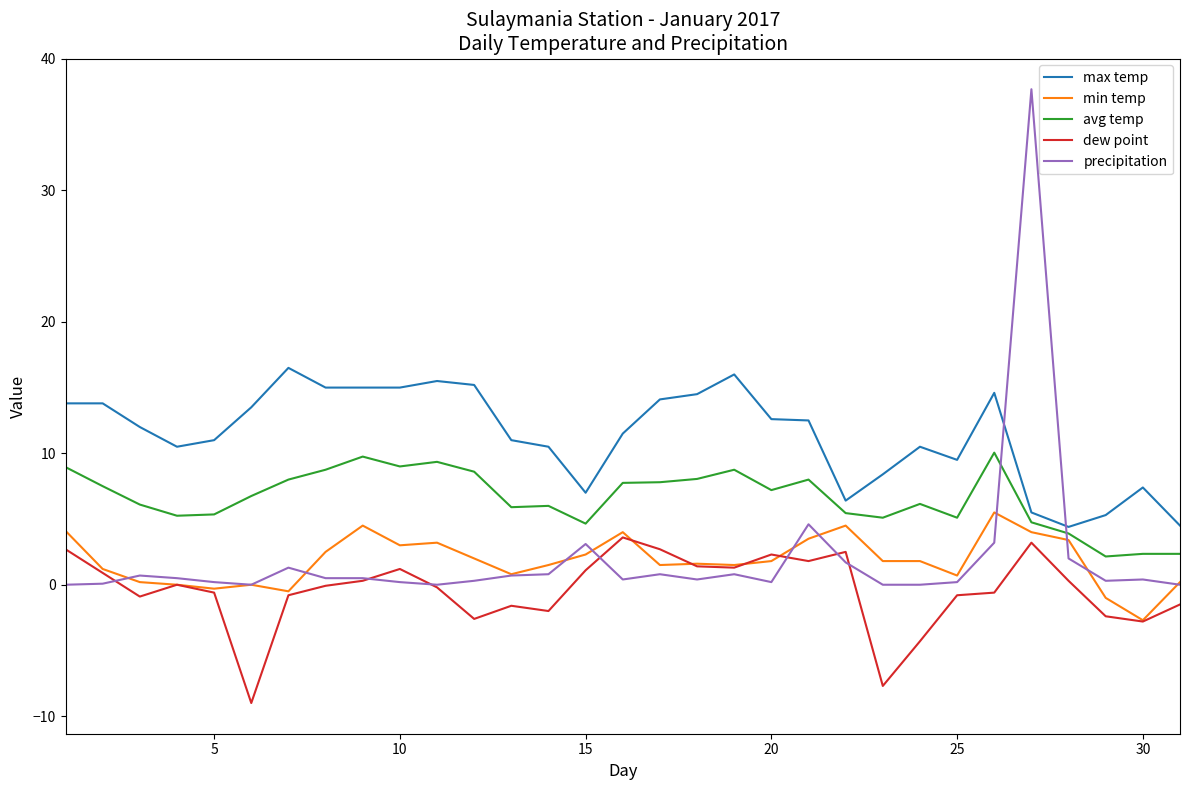

True or false: dew point and avg temp intersect in this chart.

False